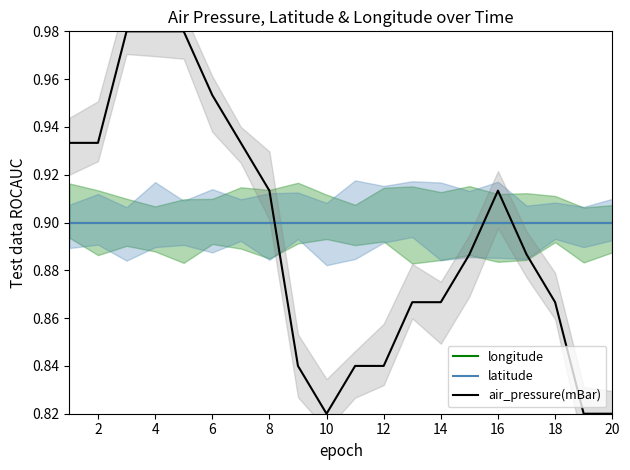

How many times do latitude and air_pressure(mBar) cross each other?

3